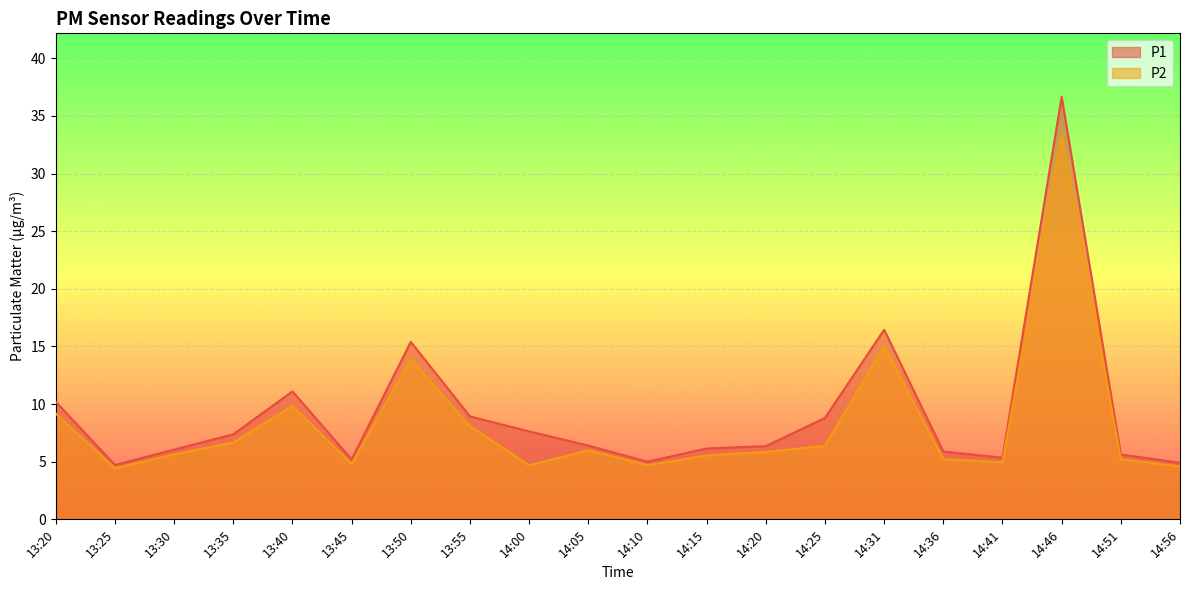

What is the total value across all series at 13:50?

29.3